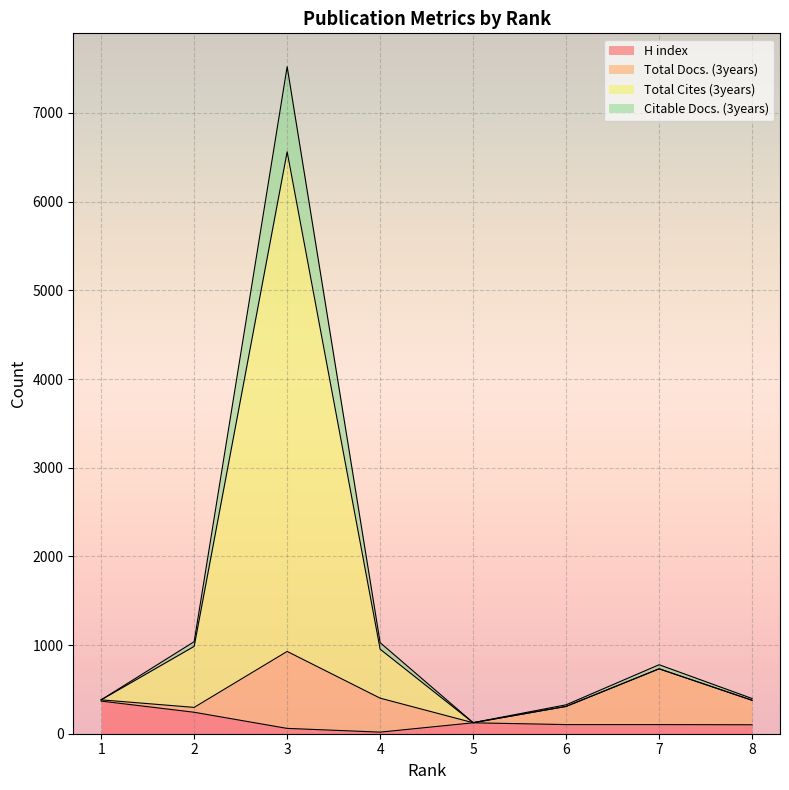

What are all the series names shown in the legend?

H index, Total Docs. (3years), Total Cites (3years), Citable Docs. (3years)